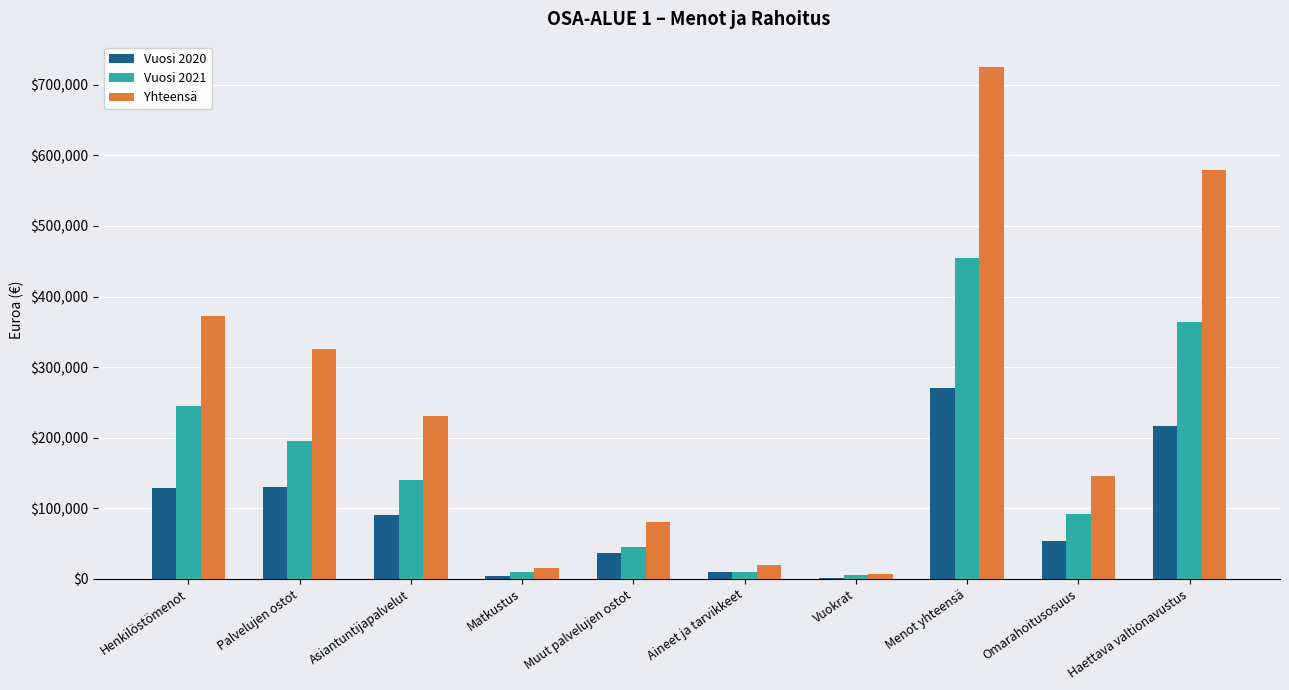

Which category has the highest value across all series?

Menot yhteensä